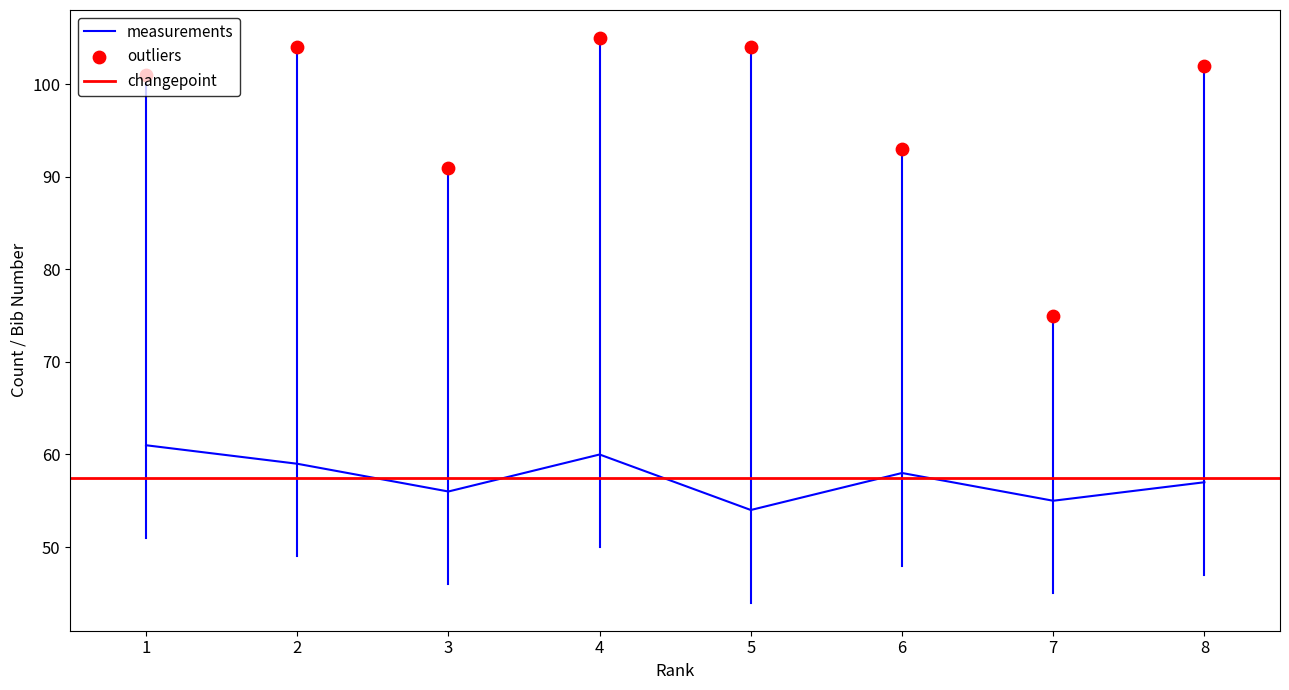

At which category is the sum across all series the highest?

4